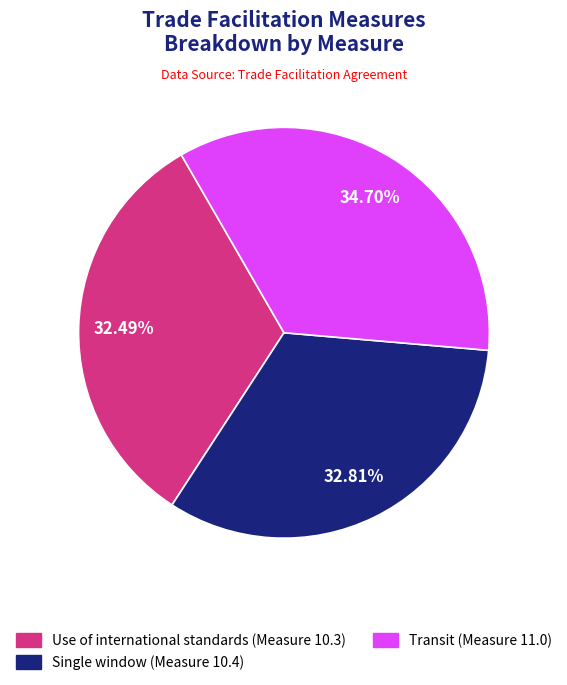

Is there any slice that represents more than half of the pie?

No